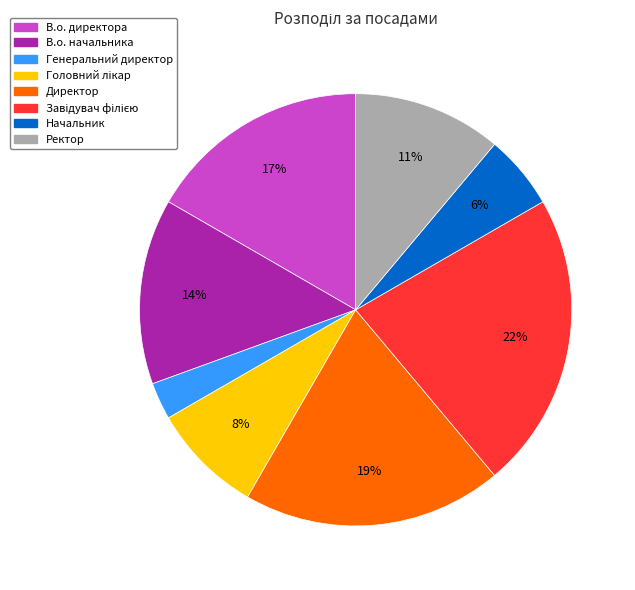

Which category has the smallest portion of the pie?

Генеральний директор